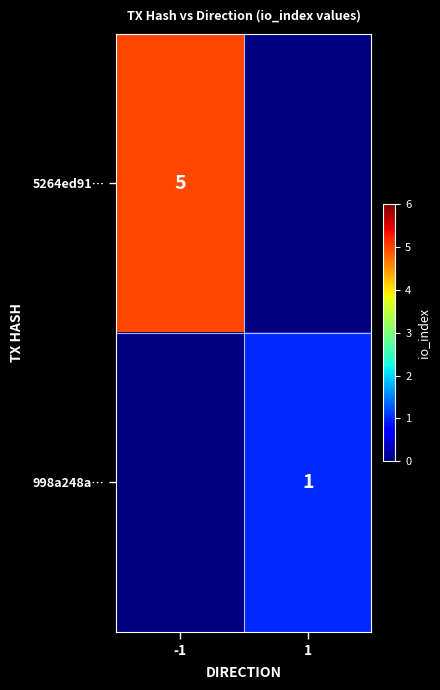

The 998a248a… series shows 0.5 at 1. True or false?

False